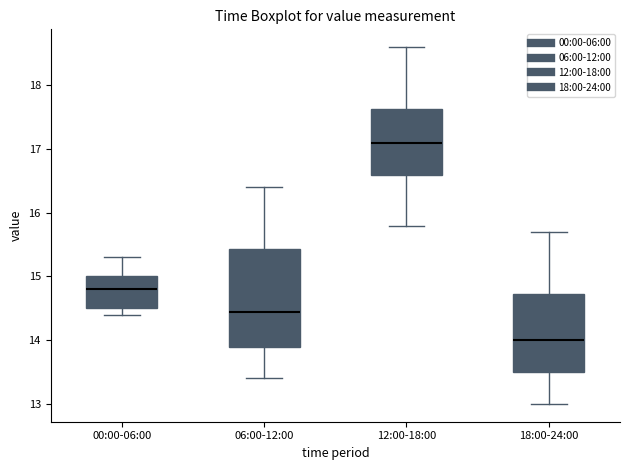

Comparing the boxes themselves (not the whiskers), which one is the tallest?

06:00-12:00